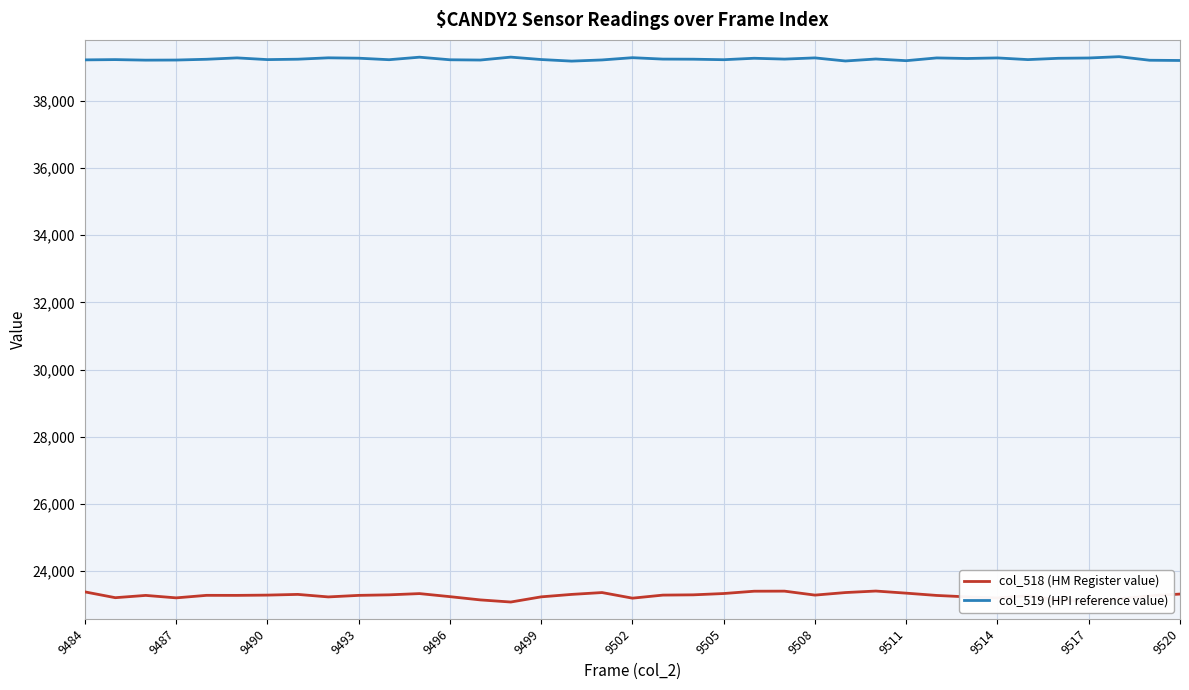

What is the maximum value shown in the chart?

39318